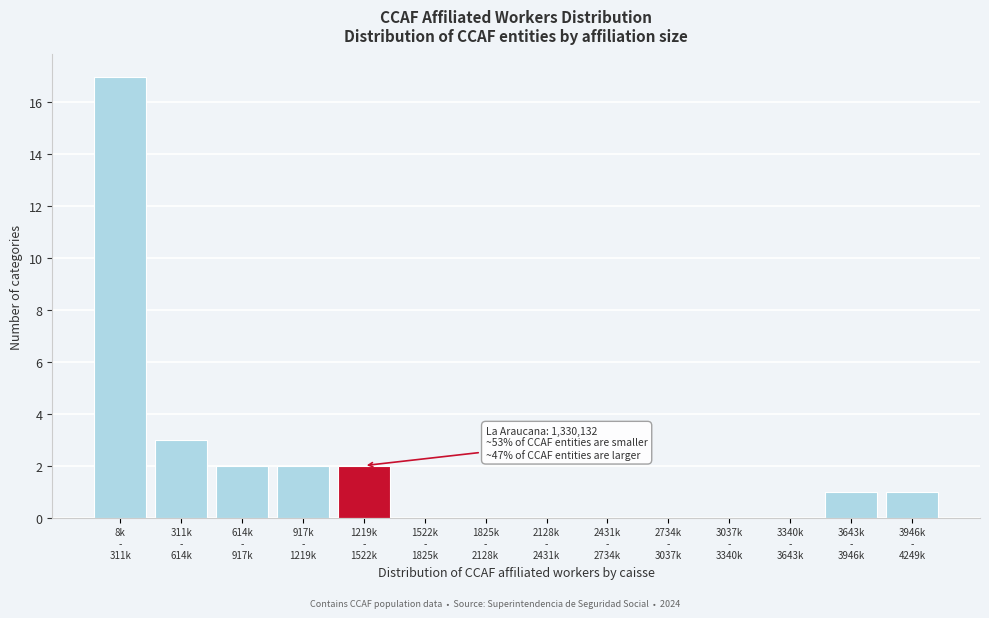

What is the greatest value displayed?

17